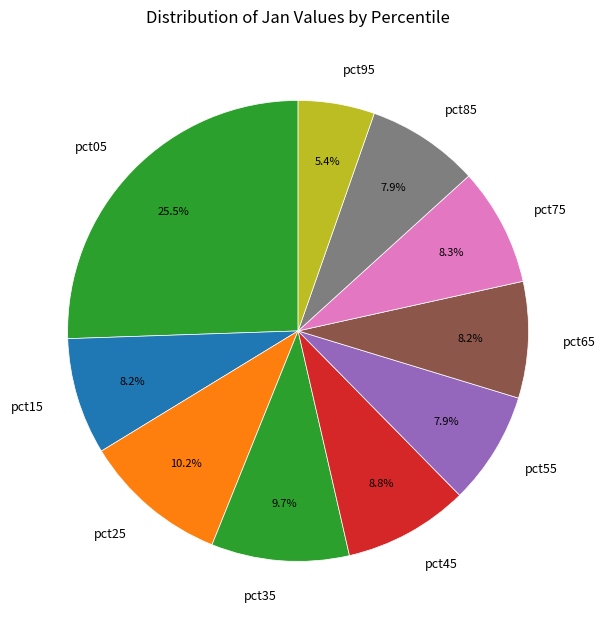

Is there any slice that represents more than half of the pie?

No